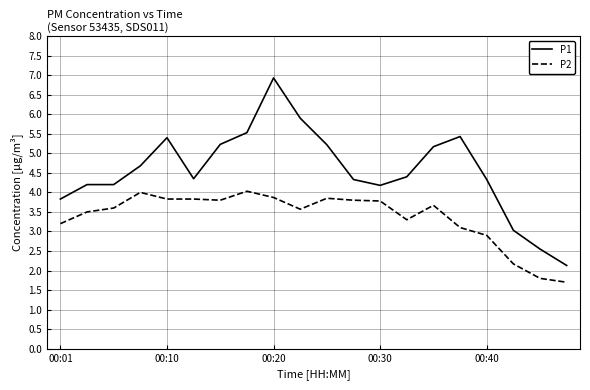

True or false: P2 has more than 0 interior local peaks.

True